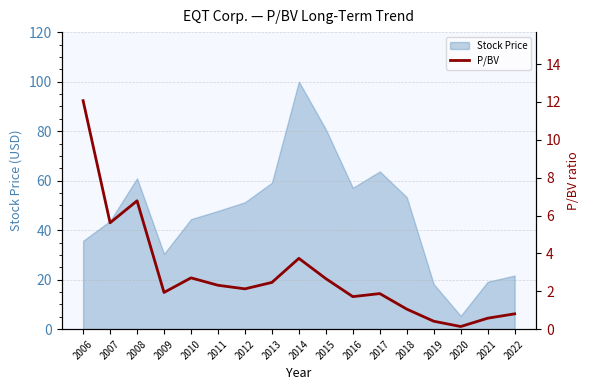

Which category has the highest value in the Stock Price series?

2014